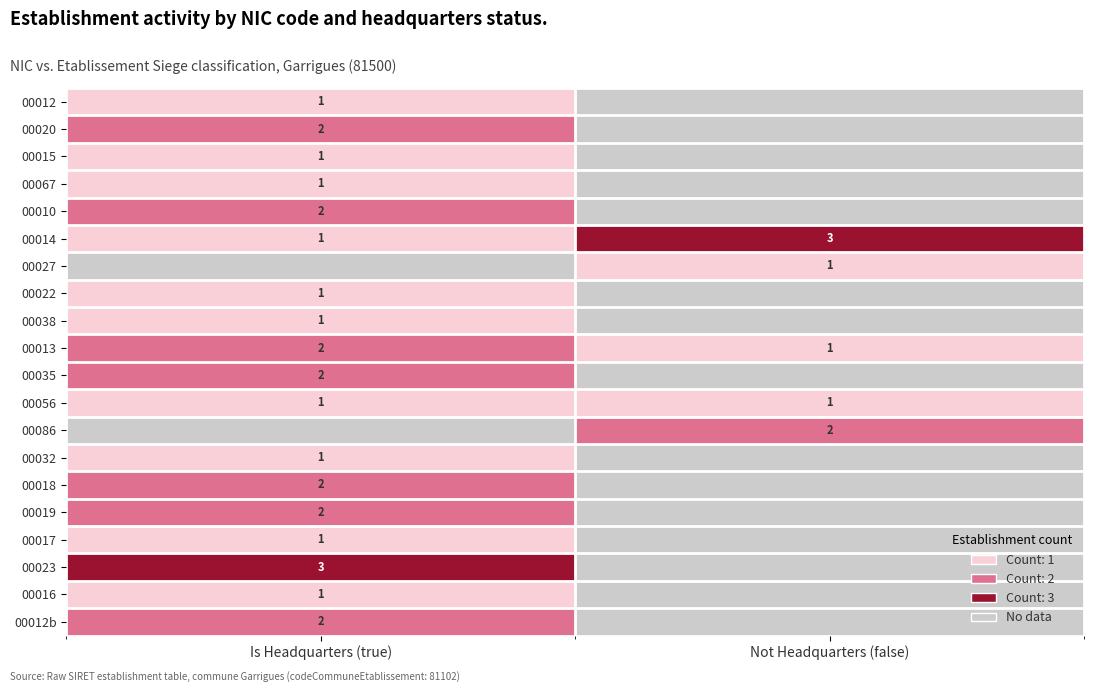

True or false: 00019 has a value of 2.7 at Is Headquarters (true).

False